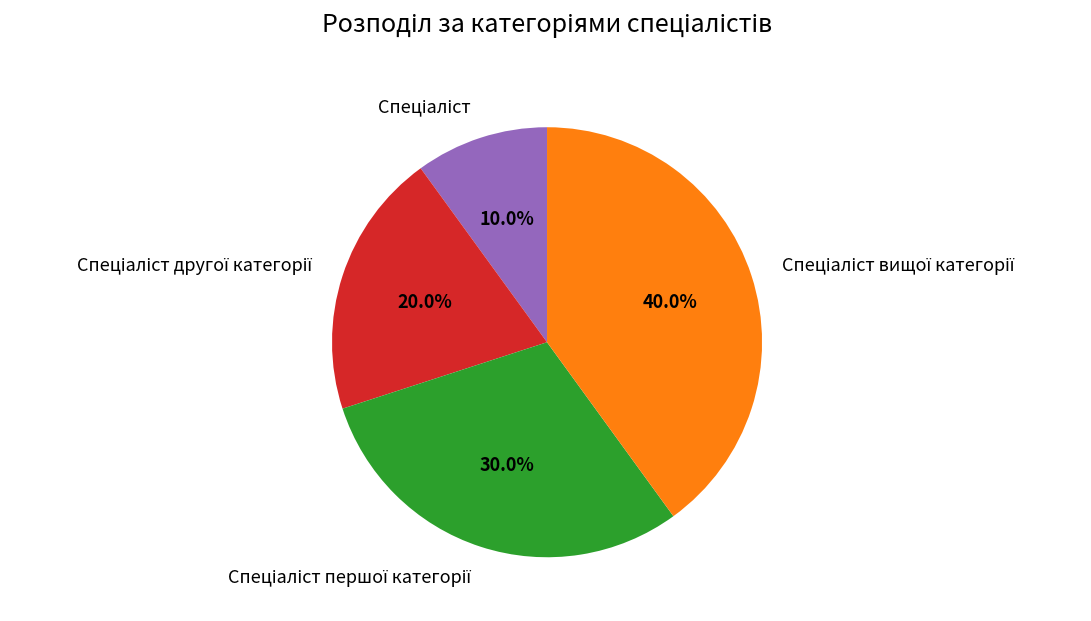

Is there any slice that represents more than half of the pie?

No